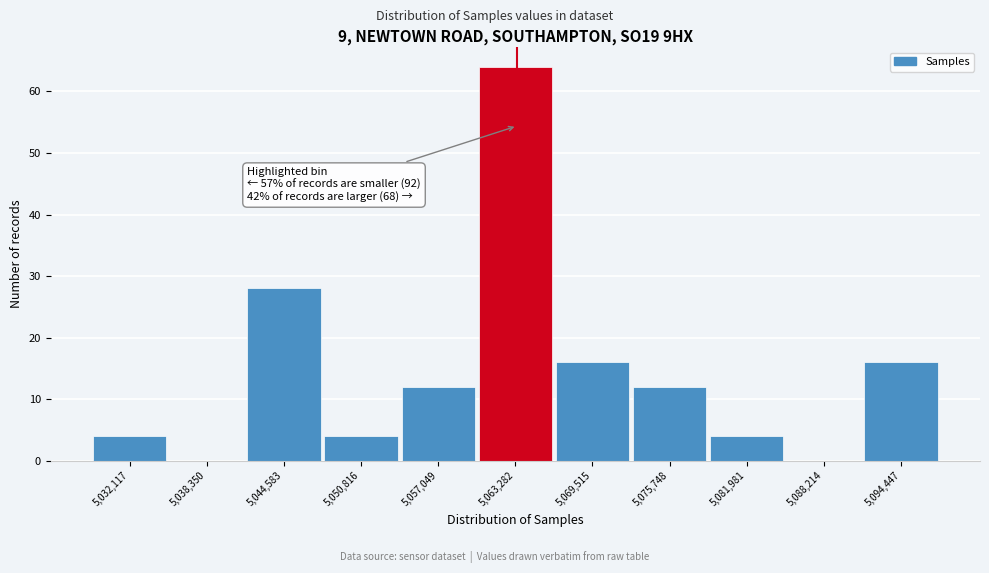

Reading left to right, transcribe all the data shown in this chart.

5,032,117=4	5,038,350=0	5,044,583=28	5,050,816=4	5,057,049=12	5,063,282=64	5,069,515=16	5,075,748=12	5,081,981=4	5,088,214=0	5,094,447=16